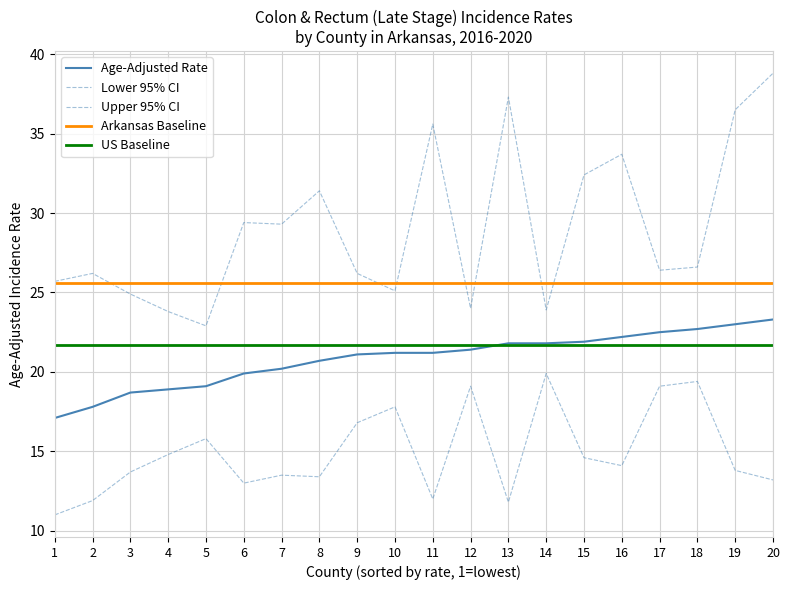

List the series in order of their peak value, highest first.

Upper 95% CI, Arkansas Baseline, Age-Adjusted Rate, US Baseline, Lower 95% CI